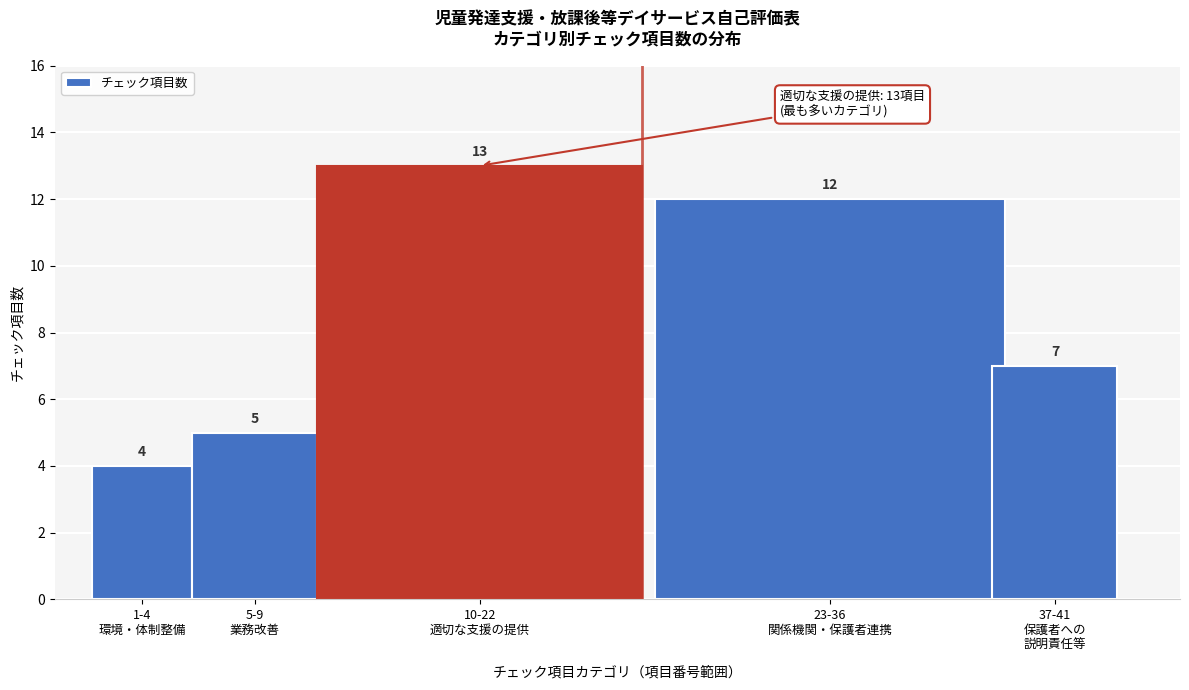

Reading right to left, list all the values displayed in this chart.

7	12	13	5	4